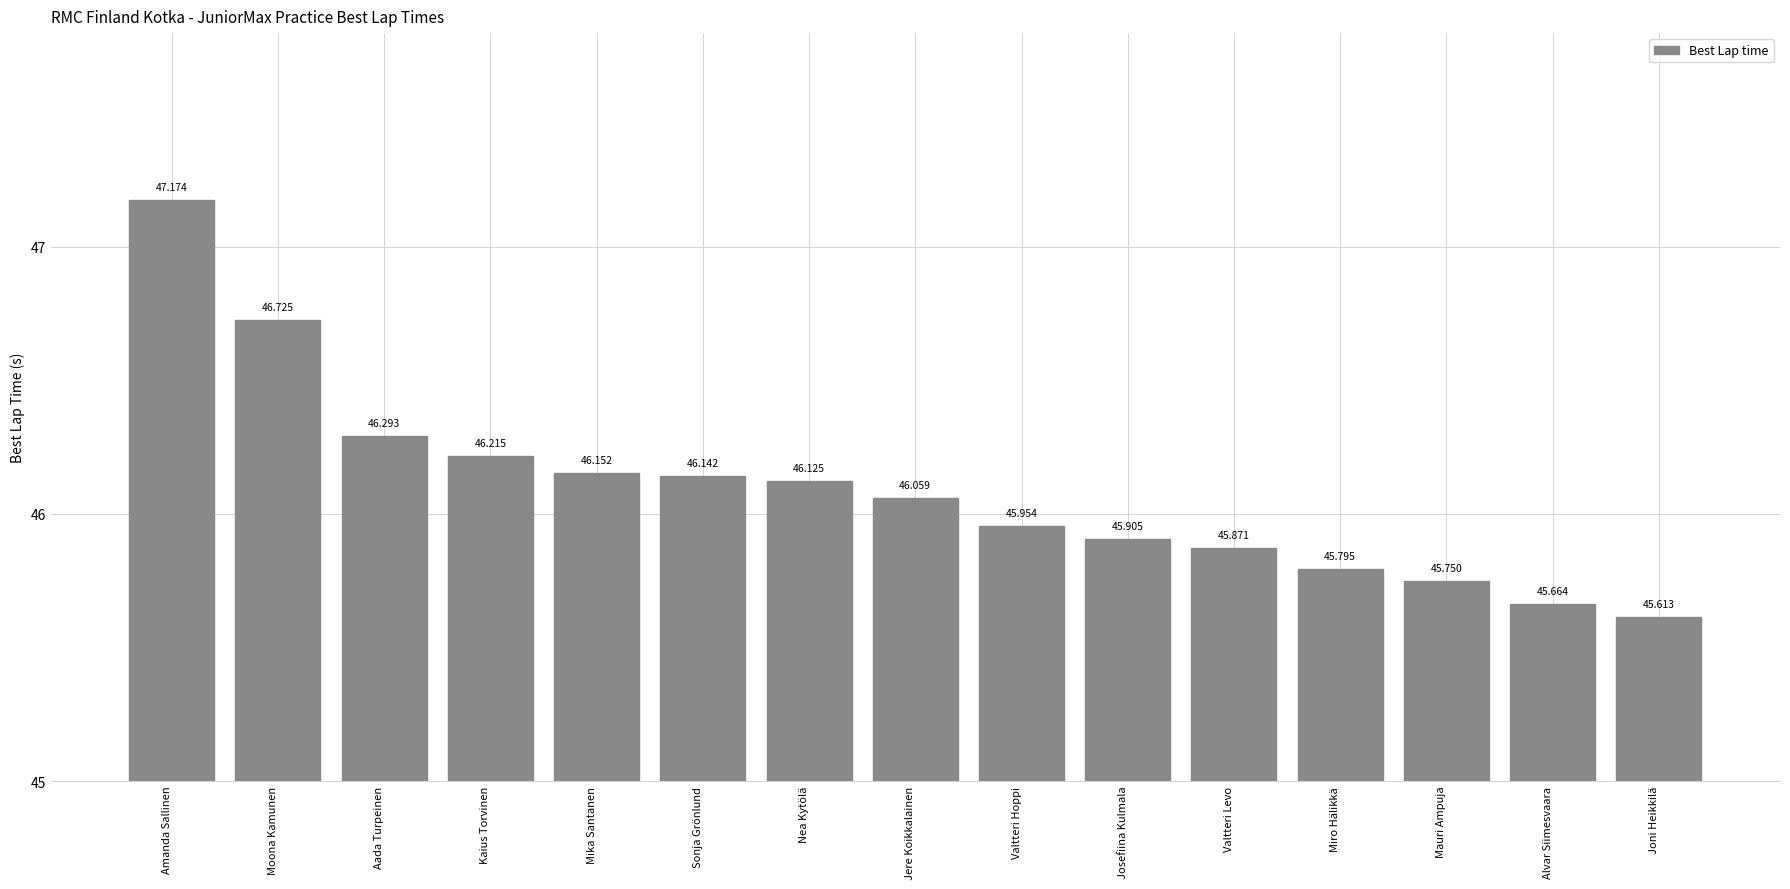

What is the sum of the values at Aada Turpeinen and Mauri Ampuja?

92.0